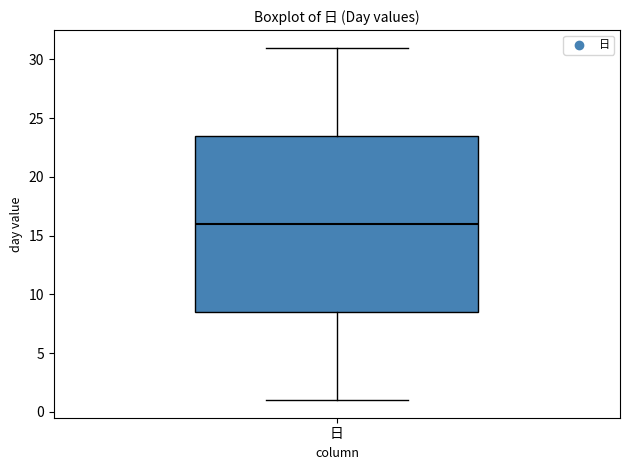

Read this box plot against the y-axis: the position of the median line, the range covered by the box, and the ends of both whiskers. The values are not printed on the chart, so give them approximately, as read against the axis.

median 16.0, box 8.5 to 23.5, whiskers 1.0 to 31.0